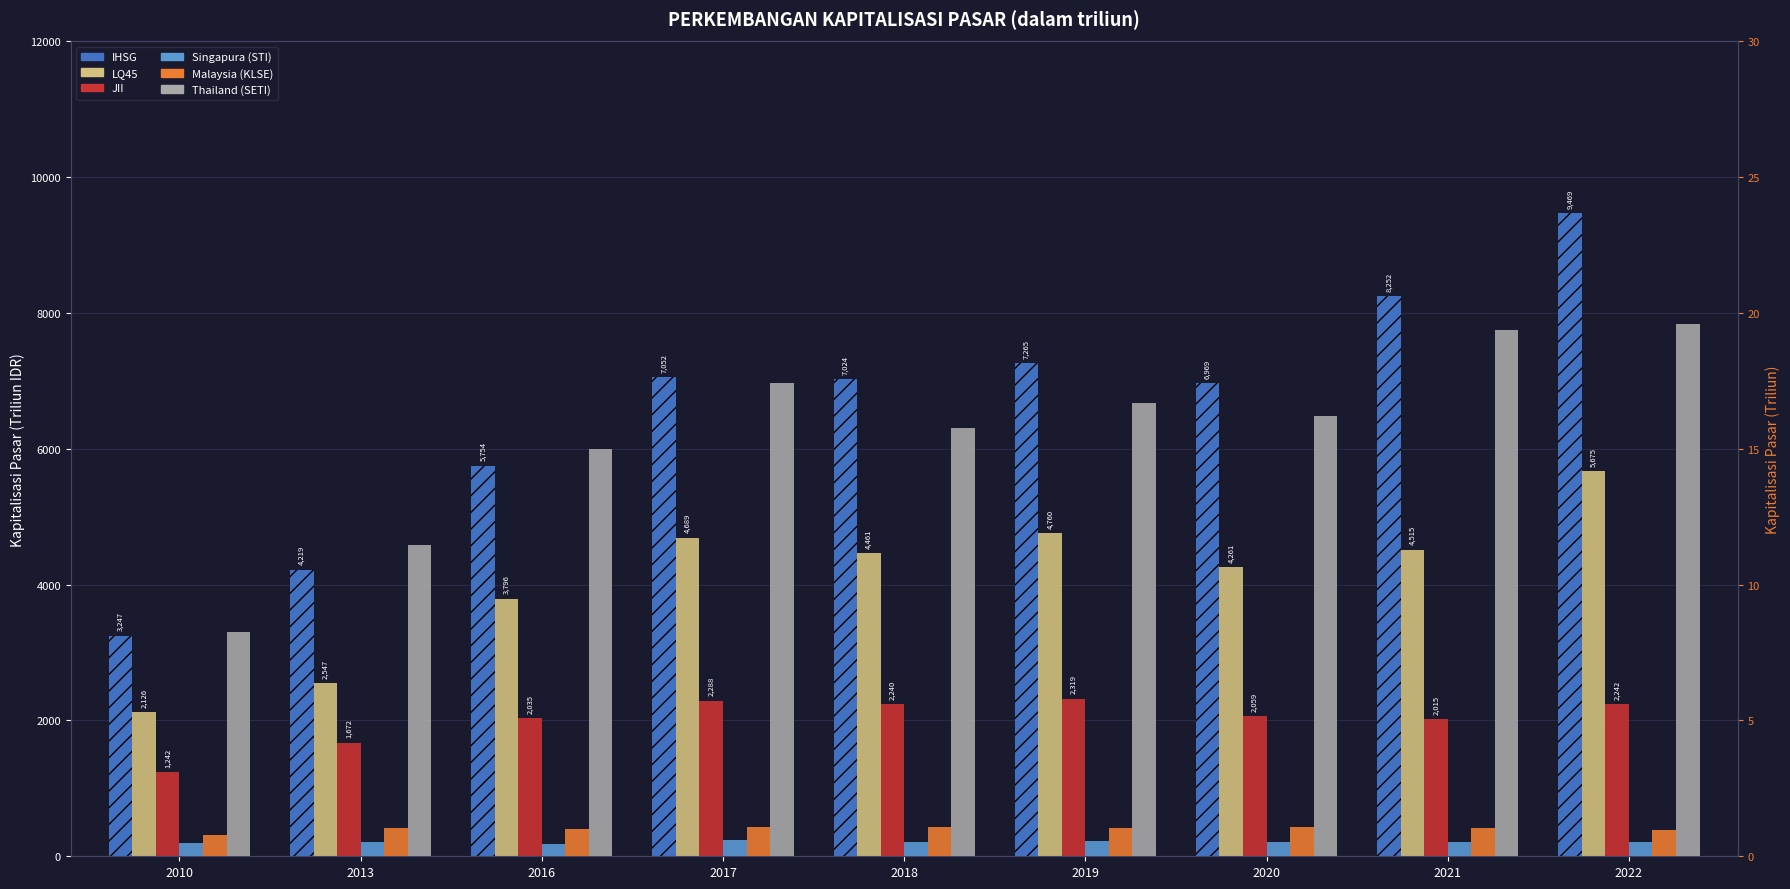

What is the lowest value of the Singapura (STI) series?

0.5